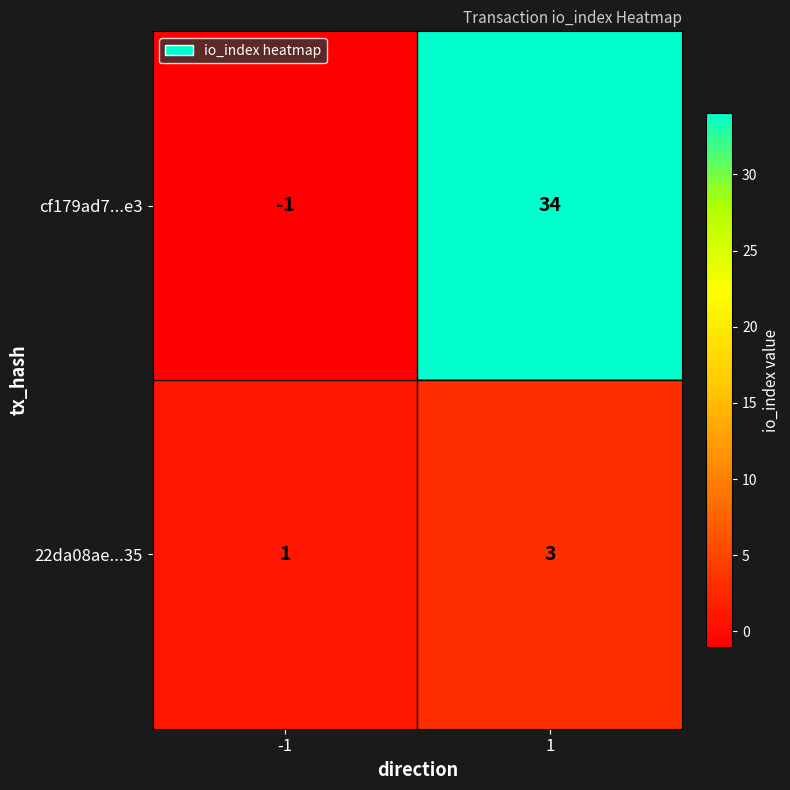

What value does the cf179ad7...e3 series have at 1, to the nearest 5?

35